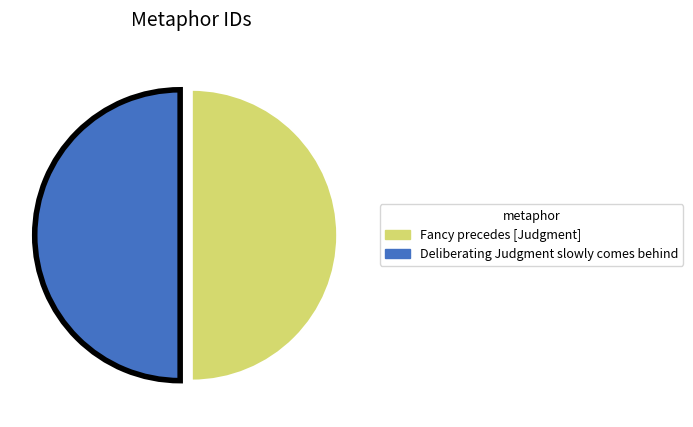

How many segments does this pie chart have?

2